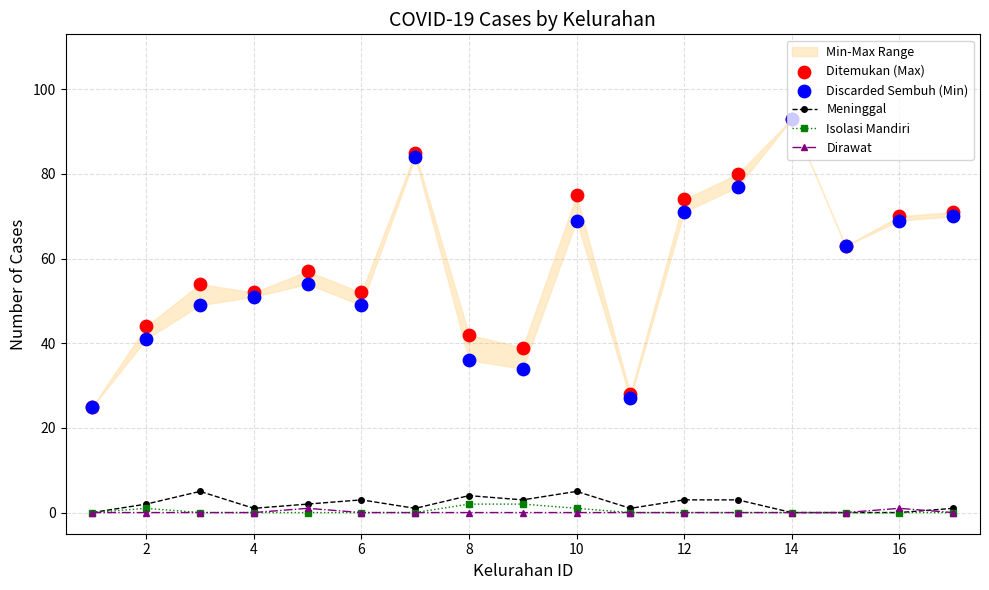

At how many categories does at least one series exceed 58?

8